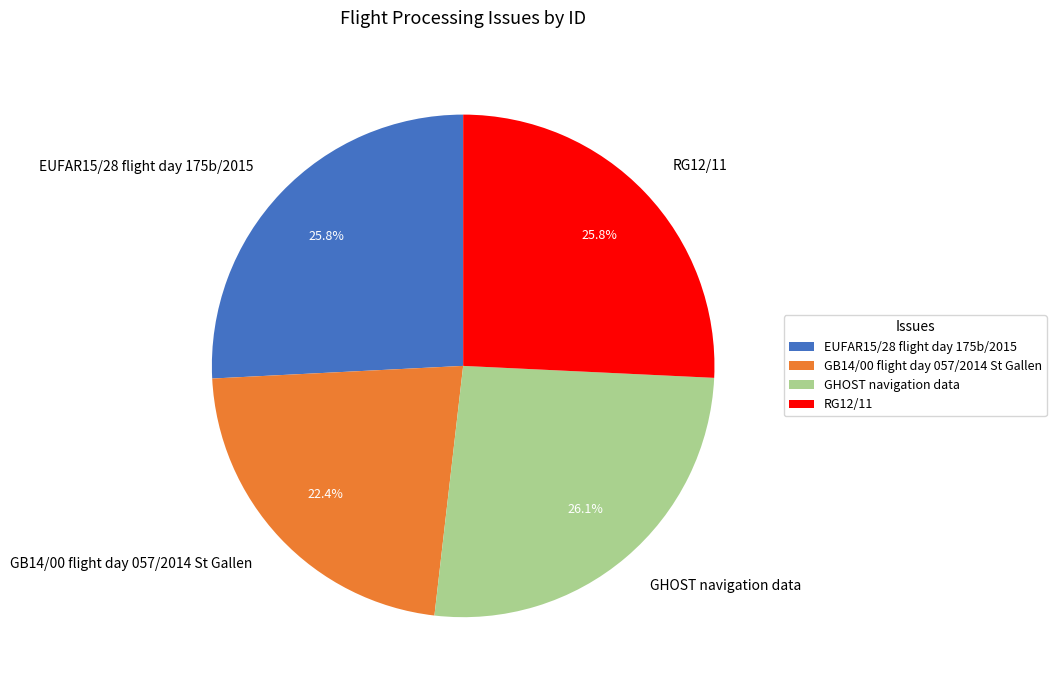

To the nearest percent, what percentage of the pie is RG12/11?

26%